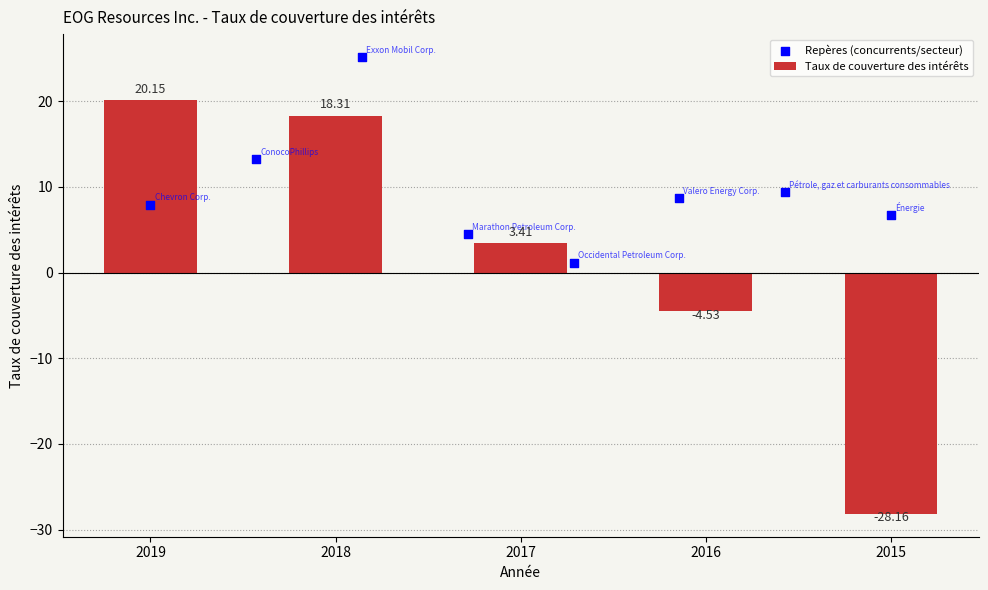

Which has a higher value, 2017 or 2018?

2018